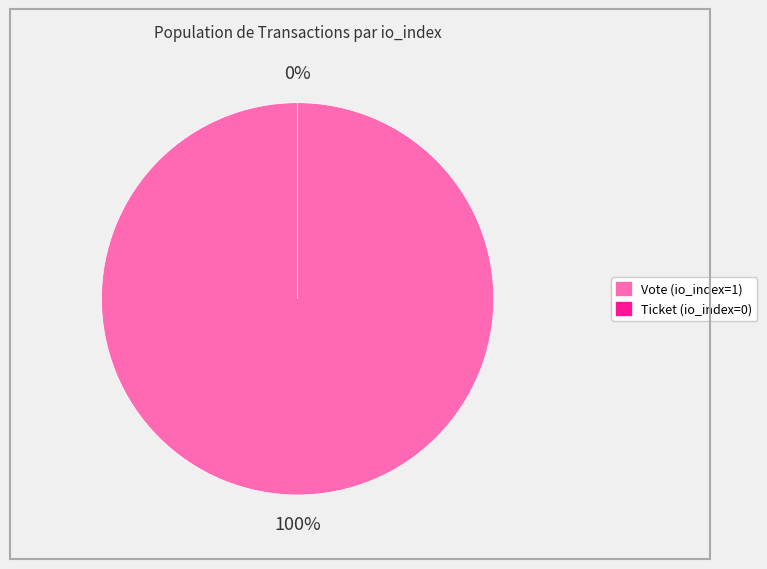

To the nearest percent, what percentage of the pie is Vote (io_index=1)?

100%